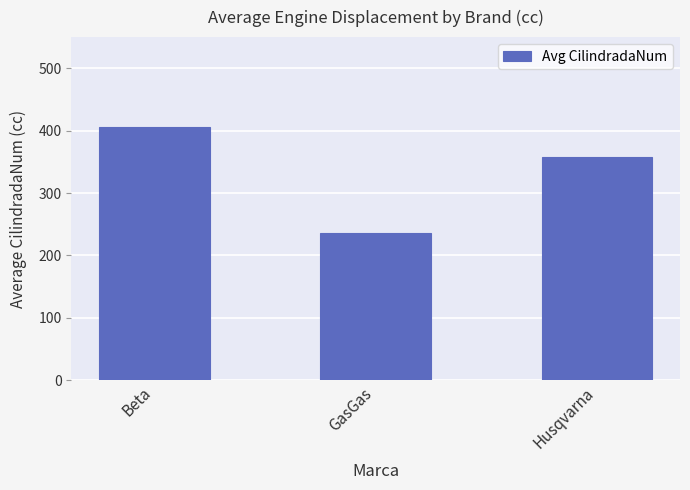

List the labels in order of value, largest first.

Beta, Husqvarna, GasGas